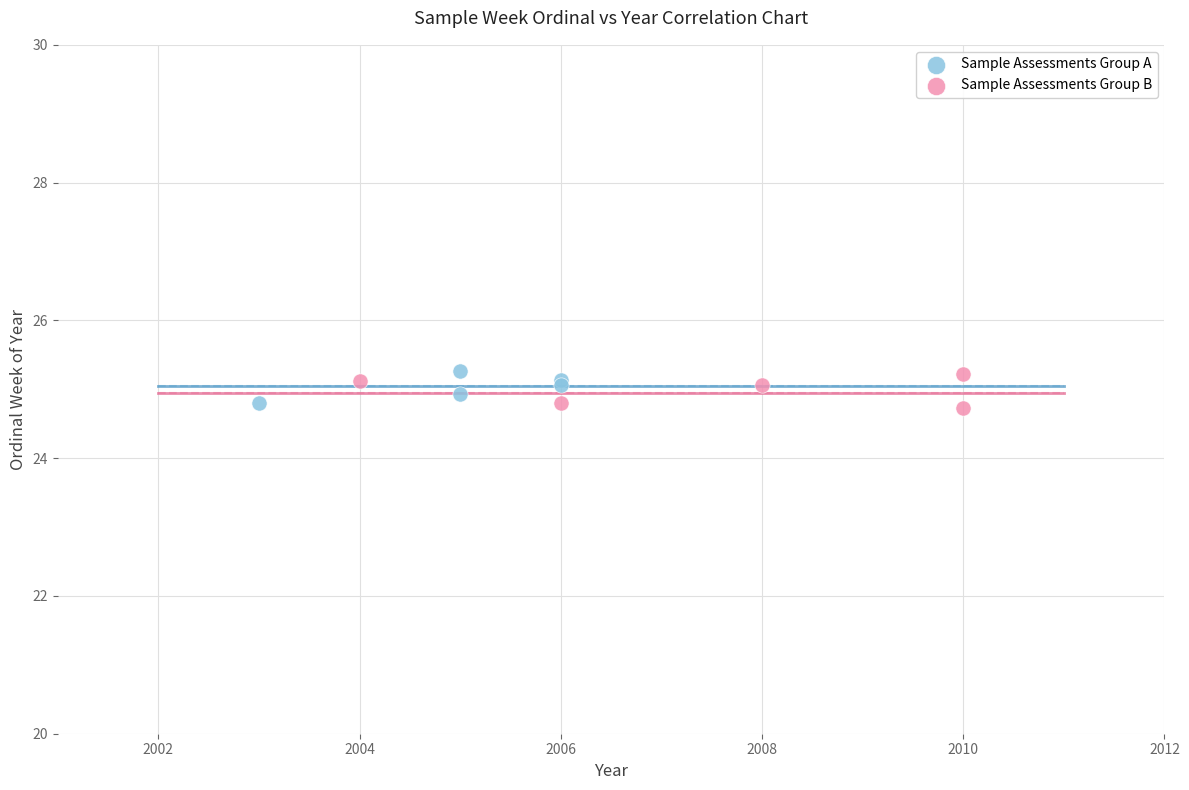

What are all the series names shown in the legend?

Sample Assessments Group A, Sample Assessments Group B